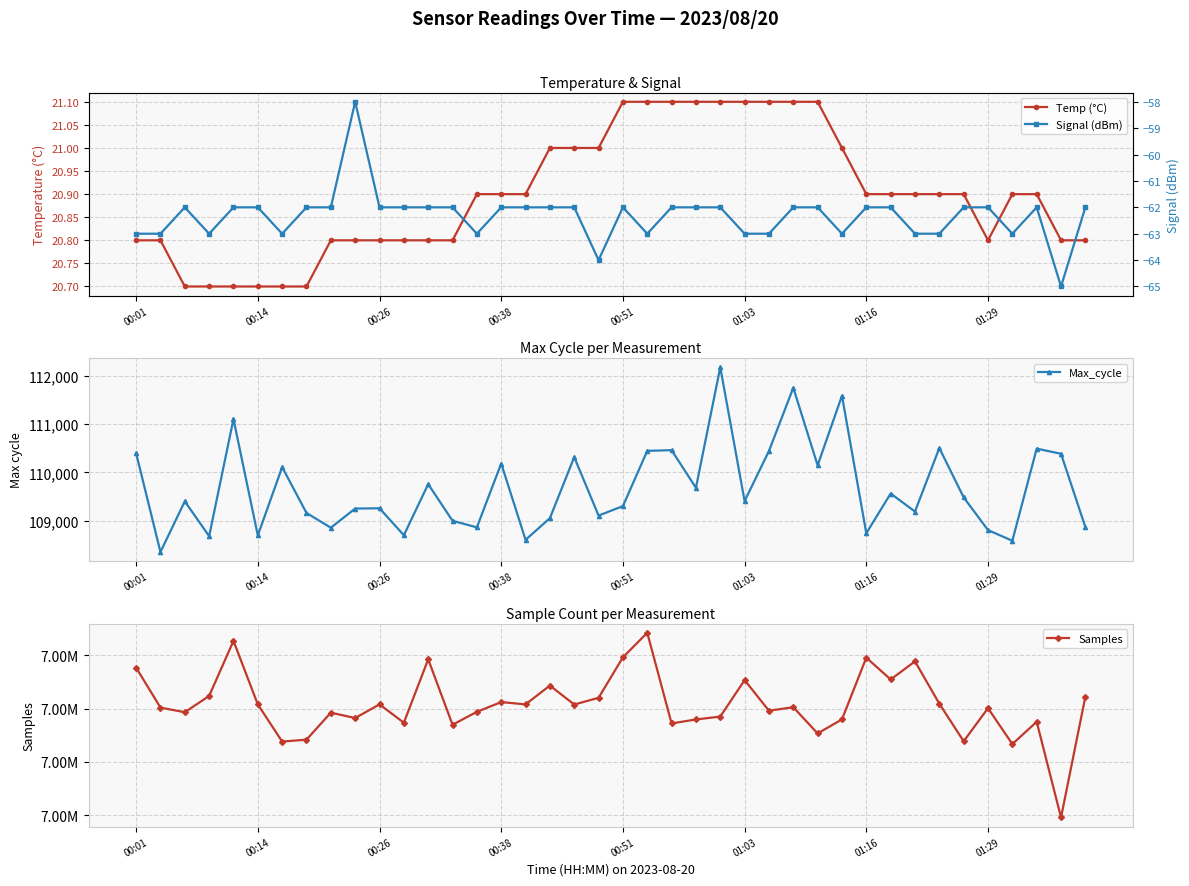

What is the sum of all Samples values?

293414622.0